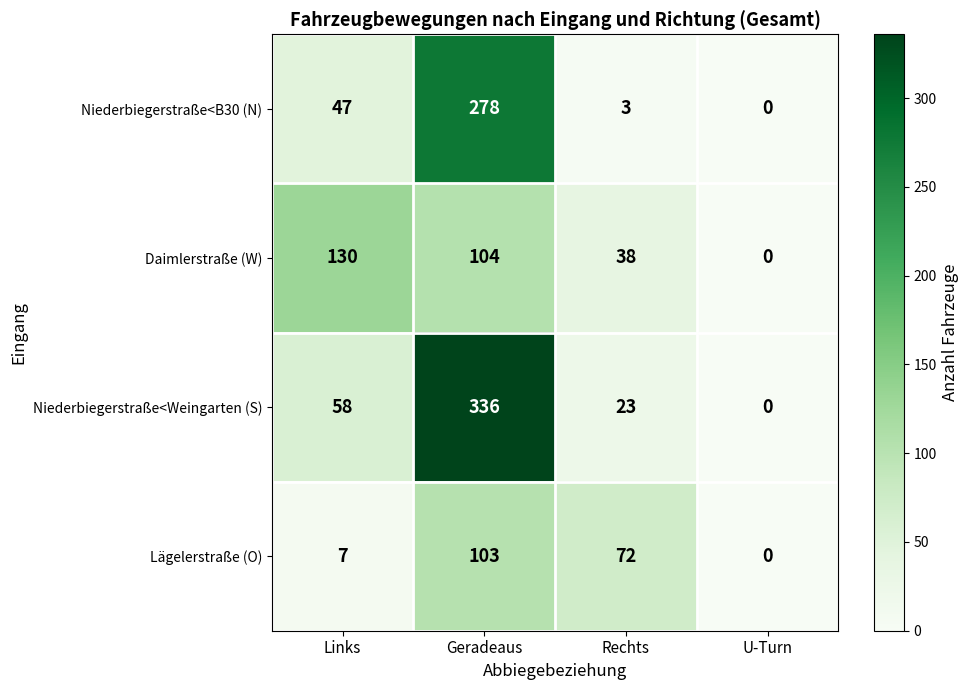

Reading left to right, list all the values displayed in this chart.

Niederbiegerstraße<B30 (N): Links=47	Geradeaus=278	Rechts=3	U-Turn=0
Daimlerstraße (W): Links=130	Geradeaus=104	Rechts=38	U-Turn=0
Niederbiegerstraße<Weingarten (S): Links=58	Geradeaus=336	Rechts=23	U-Turn=0
Lägelerstraße (O): Links=7	Geradeaus=103	Rechts=72	U-Turn=0